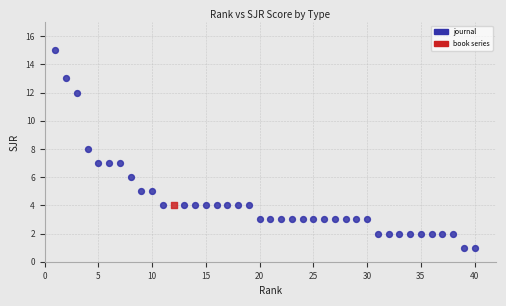

What are all the series names shown in the legend?

journal, book series